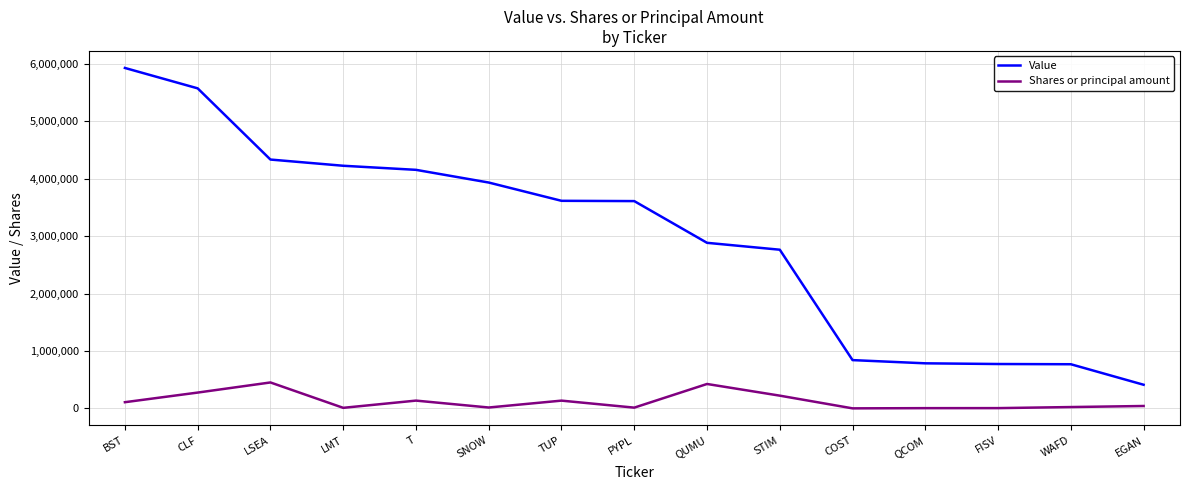

Is the value of Value at T greater than the value of Shares or principal amount at BST?

Yes